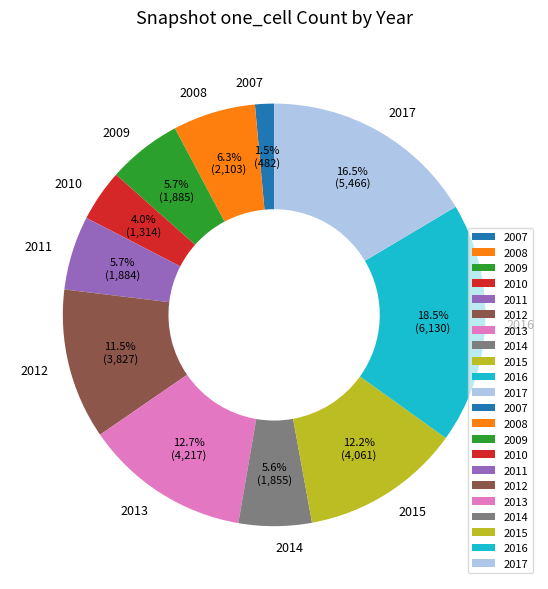

Which slice is the largest?

2016